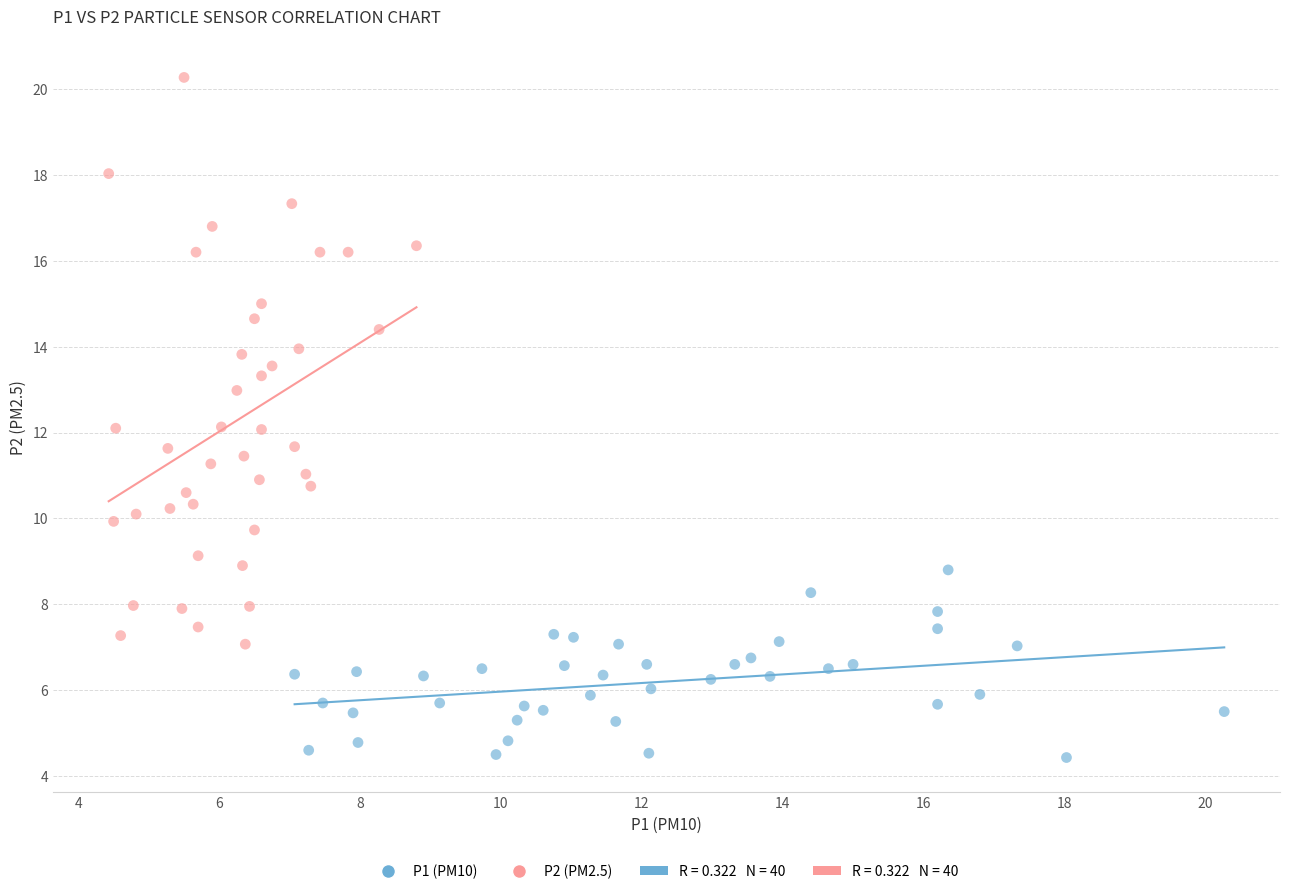

Which series has the widest spread of Y values?

P2 (PM2.5)